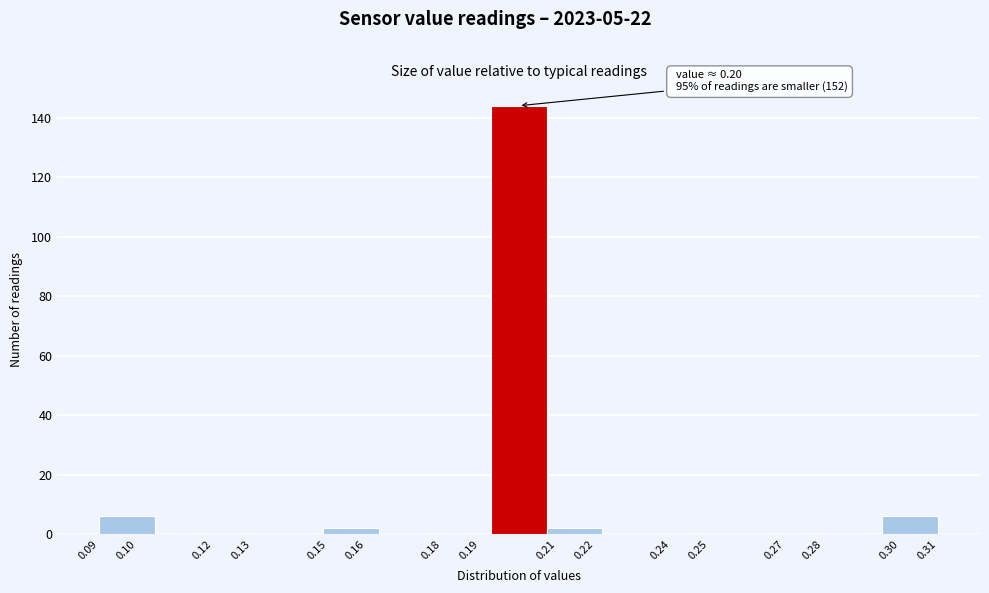

Over which range of the x-axis is the bar tallest?

0.193 to 0.207